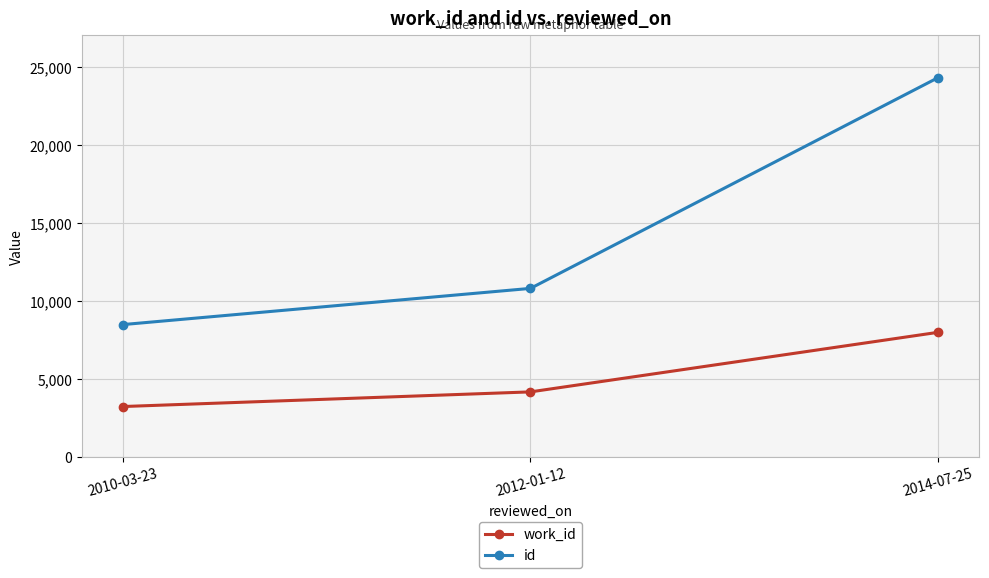

The id series shows 5331 at 2012-01-12. True or false?

False